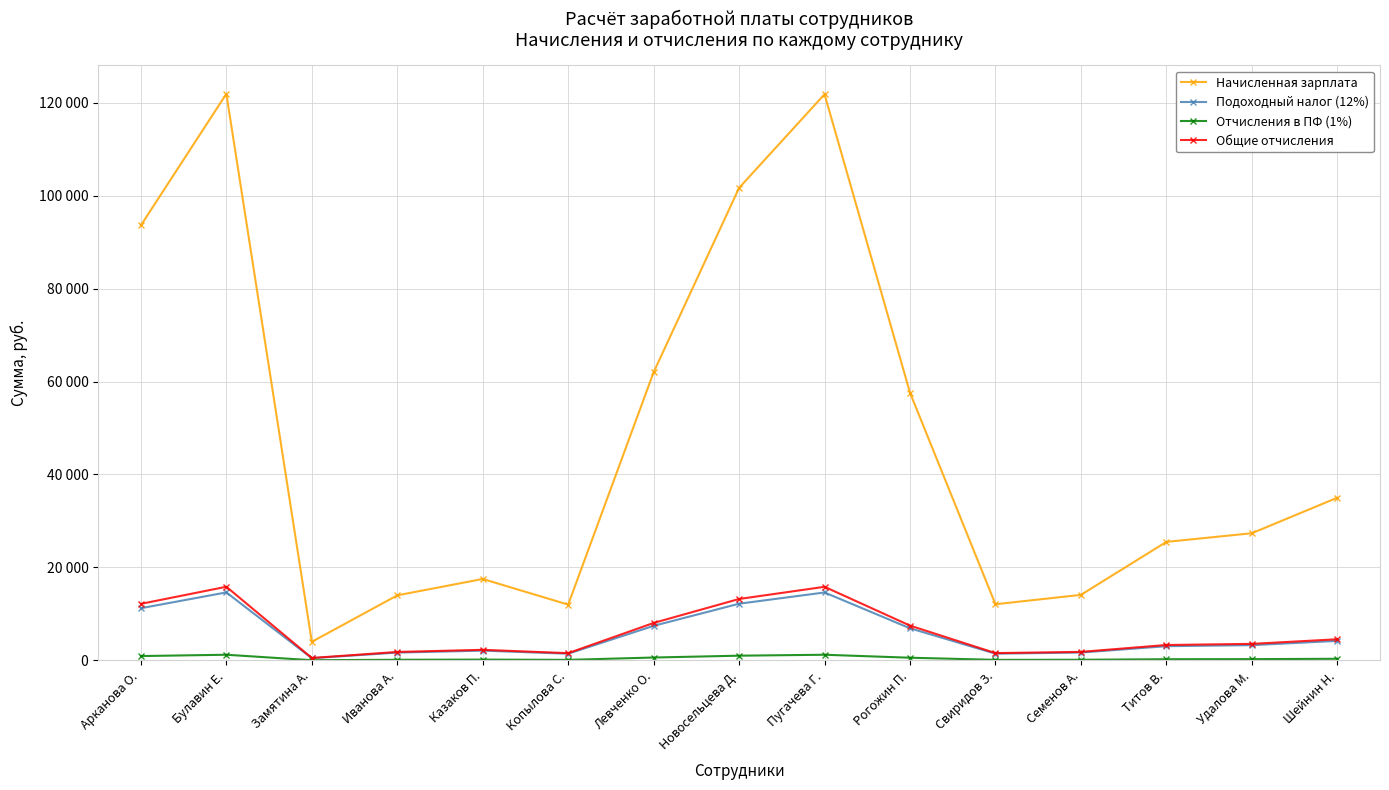

Is it true that Начисленная зарплата equals 15721.5 at Шейнин Н.?

False